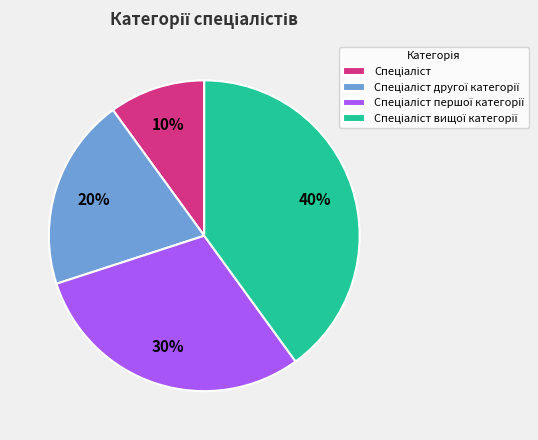

To the nearest percent, what is the average slice percentage?

25%